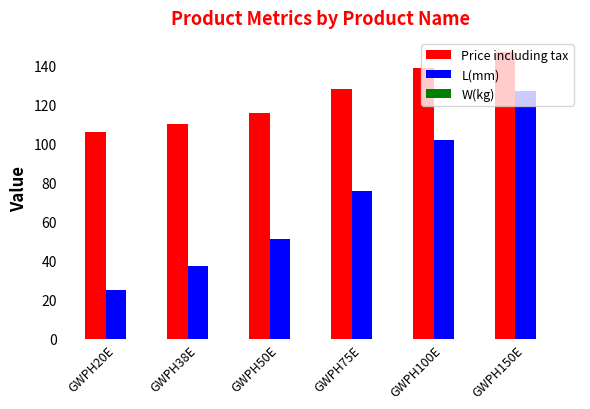

Between GWPH75E and GWPH150E, which series saw the biggest shift?

L(mm)